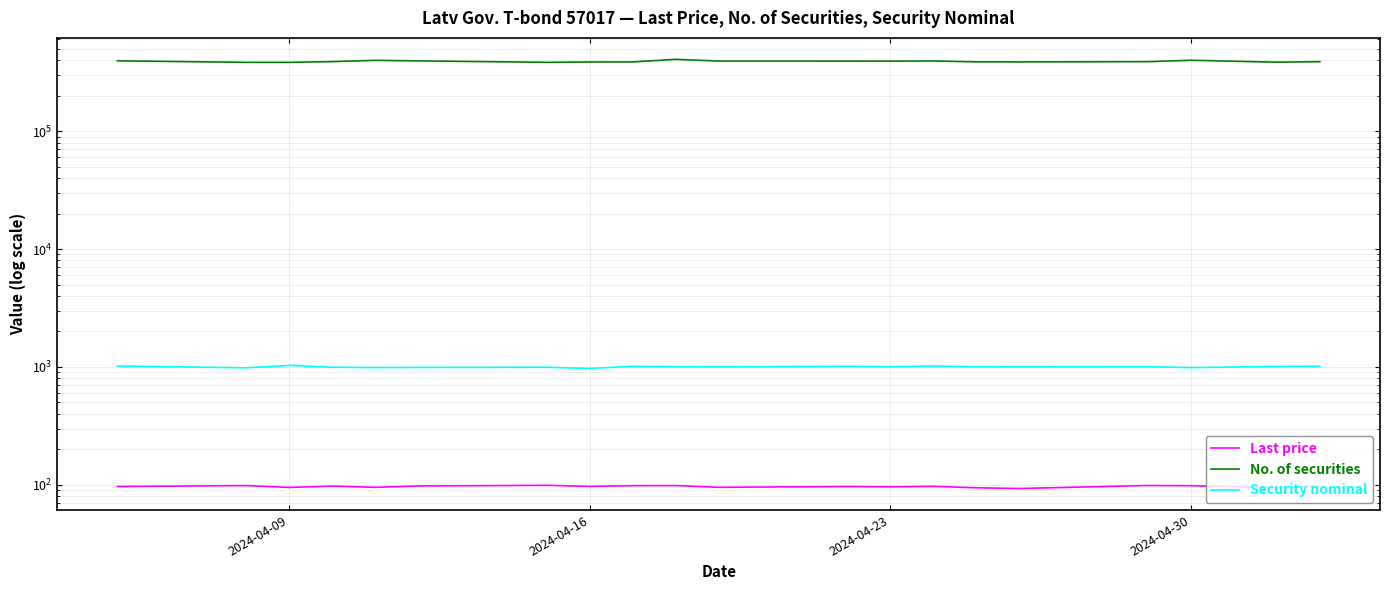

What is the average value of the Security nominal series?

1002.4